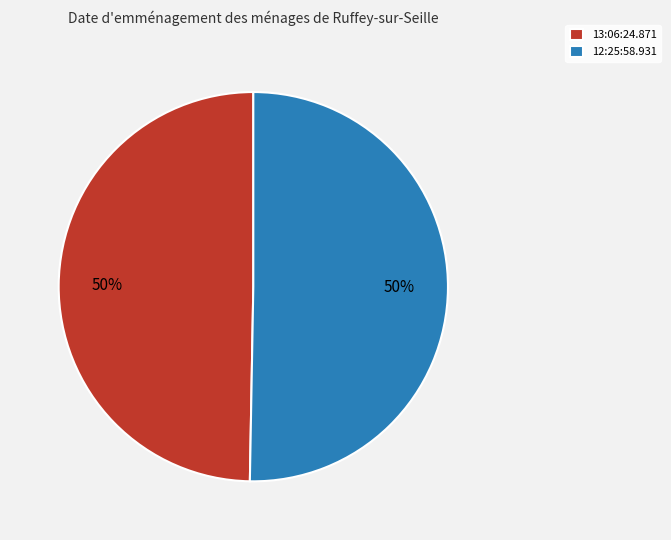

To the nearest percent, what is the combined percentage of 12:25:58.931 and 13:06:24.871?

100%